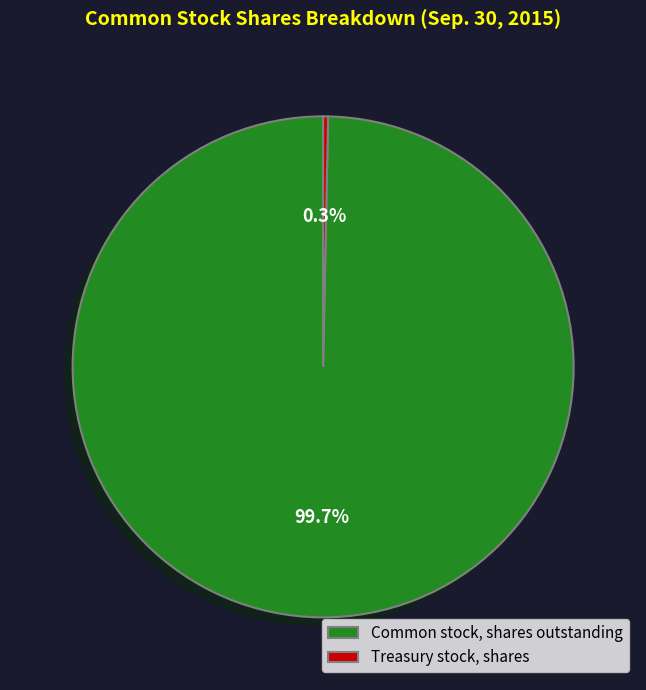

Does any single category account for the majority?

Yes